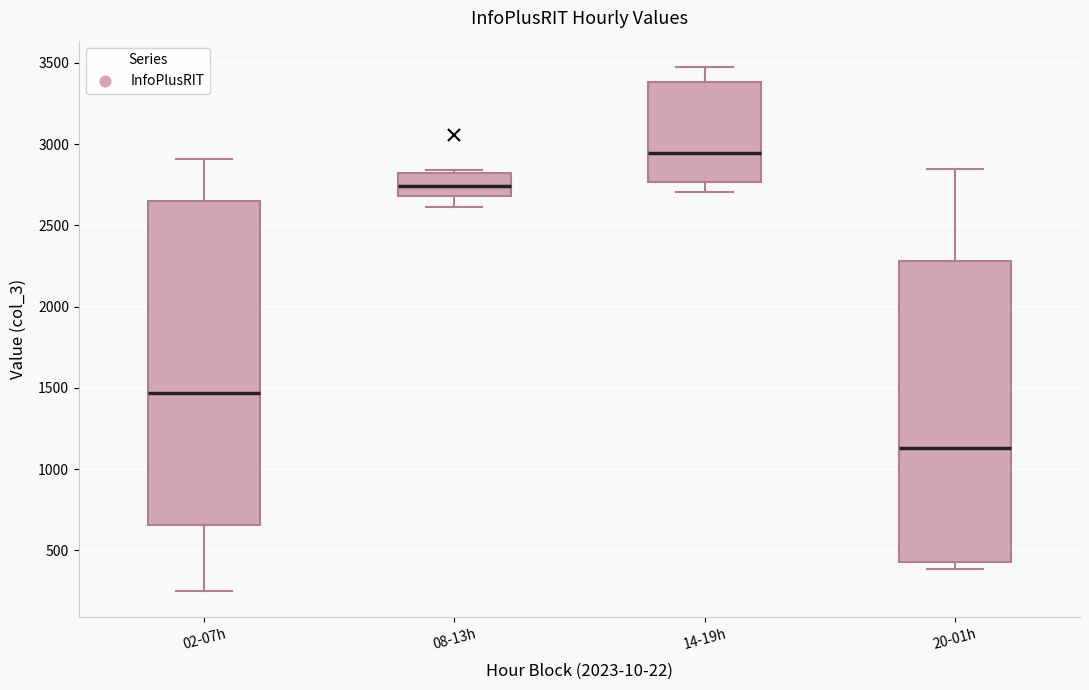

Reading left to right, read every box against the y-axis: the position of its median line, the range the box covers, and the ends of its whiskers. The values are not printed on the chart, so give them approximately, as read against the axis.

02-07h: median 1450, box 650 to 2650, whiskers 250 to 2900
08-13h: median 2750, box 2700 to 2800, whiskers 2600 to 2850
14-19h: median 2950, box 2750 to 3400, whiskers 2700 to 3500
20-01h: median 1150, box 450 to 2300, whiskers 400 to 2850